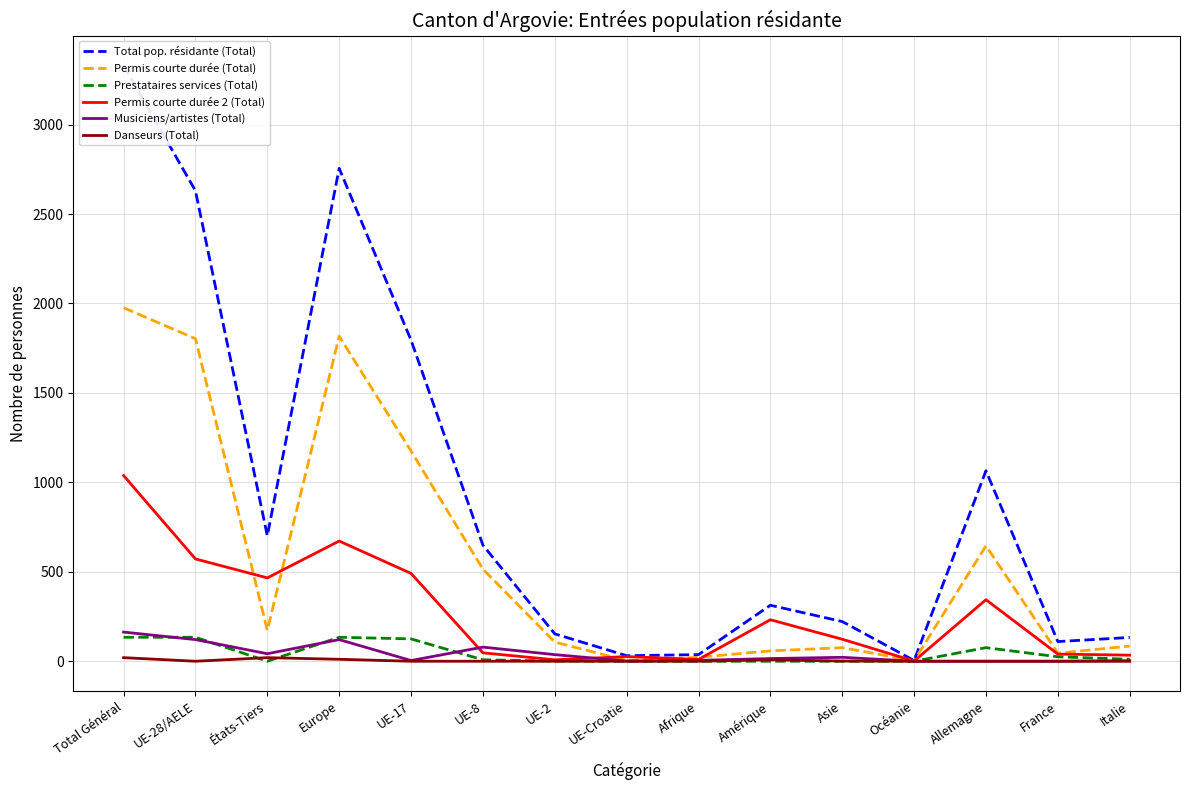

True or false: Permis courte durée (Total) and Total pop. résidante (Total) cross at least once.

False